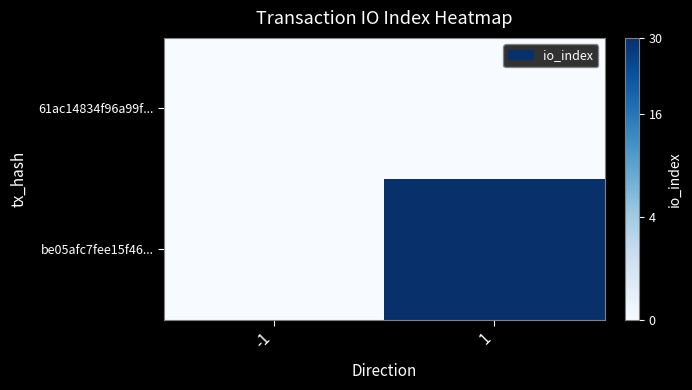

Reading left to right, what are all the values shown in this chart?

61ac14834f96a99f...: -1=0	1=0
be05afc7fee15f46...: -1=0	1=30